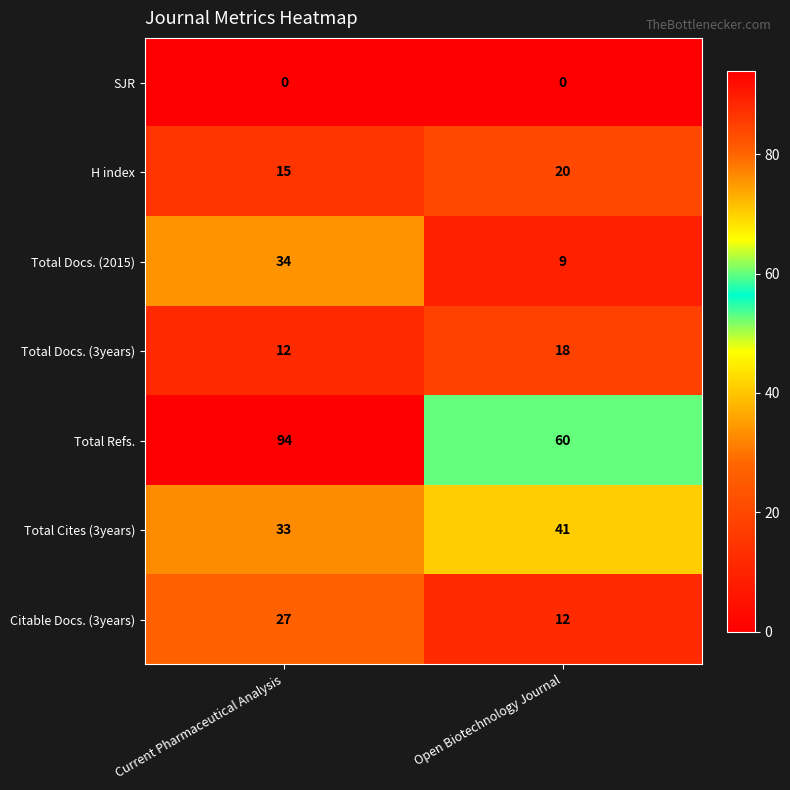

What is the spread (max minus min) of values at Open Biotechnology Journal?

60